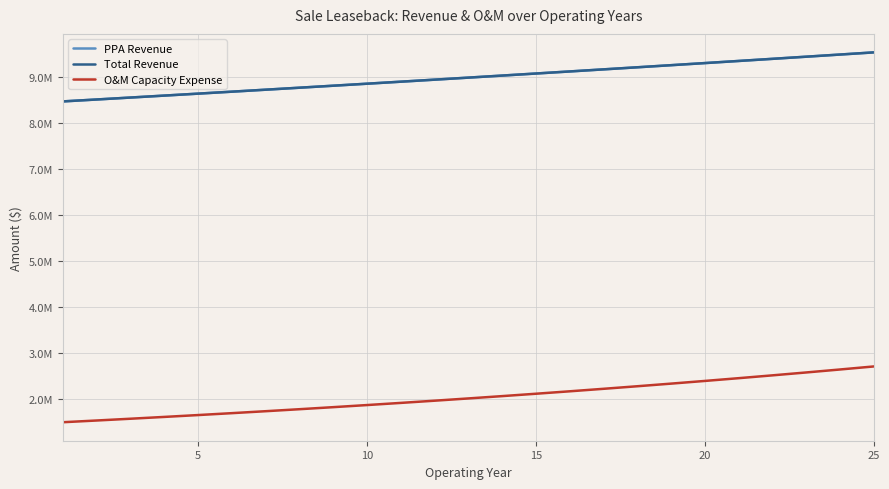

True or false: PPA Revenue and Total Revenue cross at least once.

False